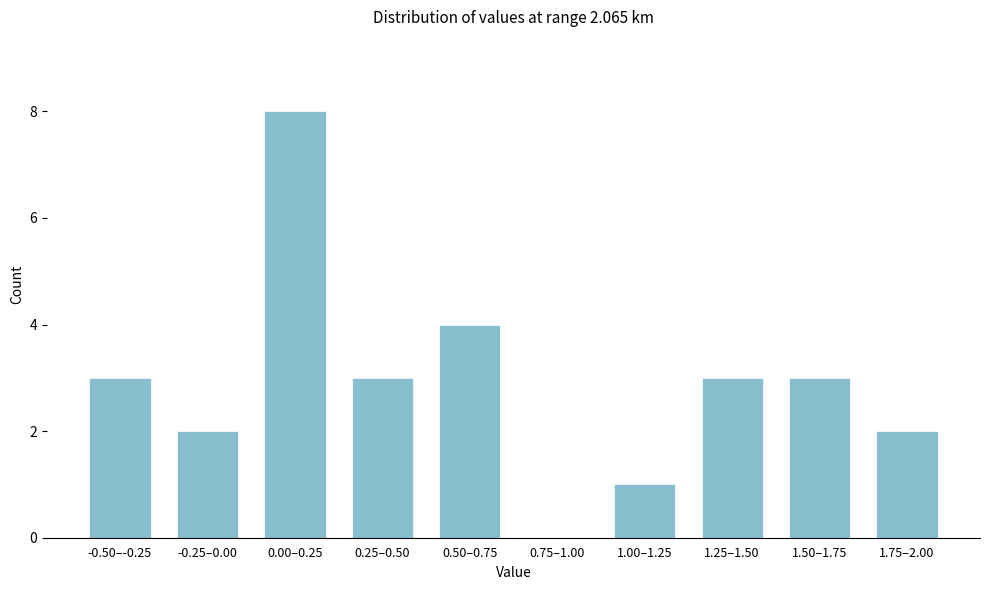

Reading left to right, transcribe all the data shown in this chart.

-0.50–-0.25=3	-0.25–0.00=2	0.00–0.25=8	0.25–0.50=3	0.50–0.75=4	0.75–1.00=0	1.00–1.25=1	1.25–1.50=3	1.50–1.75=3	1.75–2.00=2